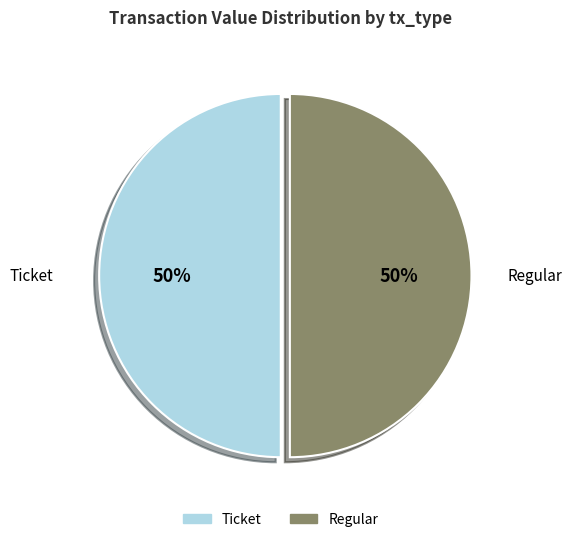

Count the number of slices in the pie.

2